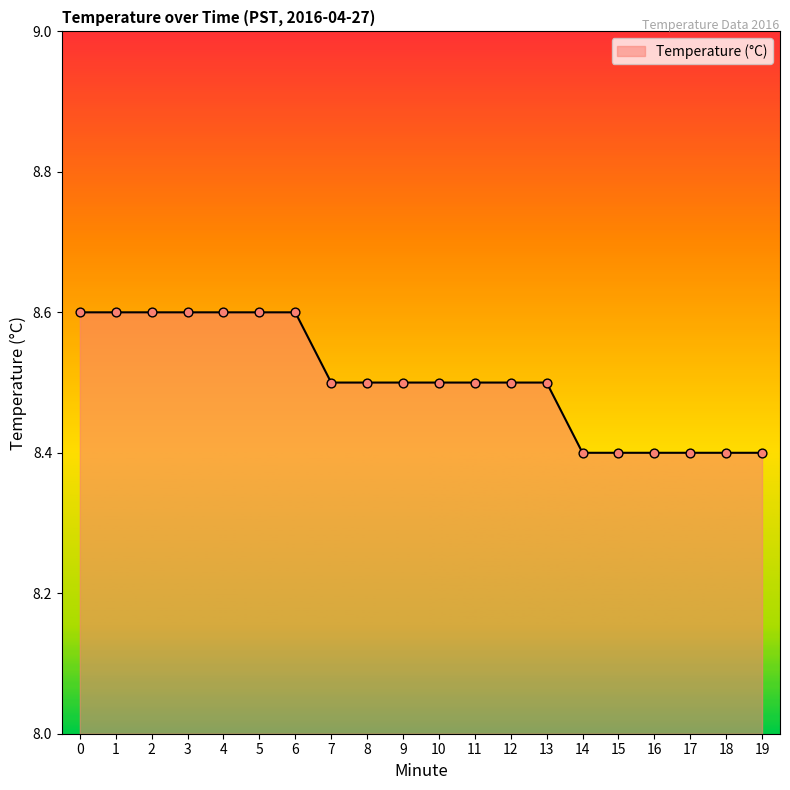

What is the change in value from 1 to 13?

-0.1